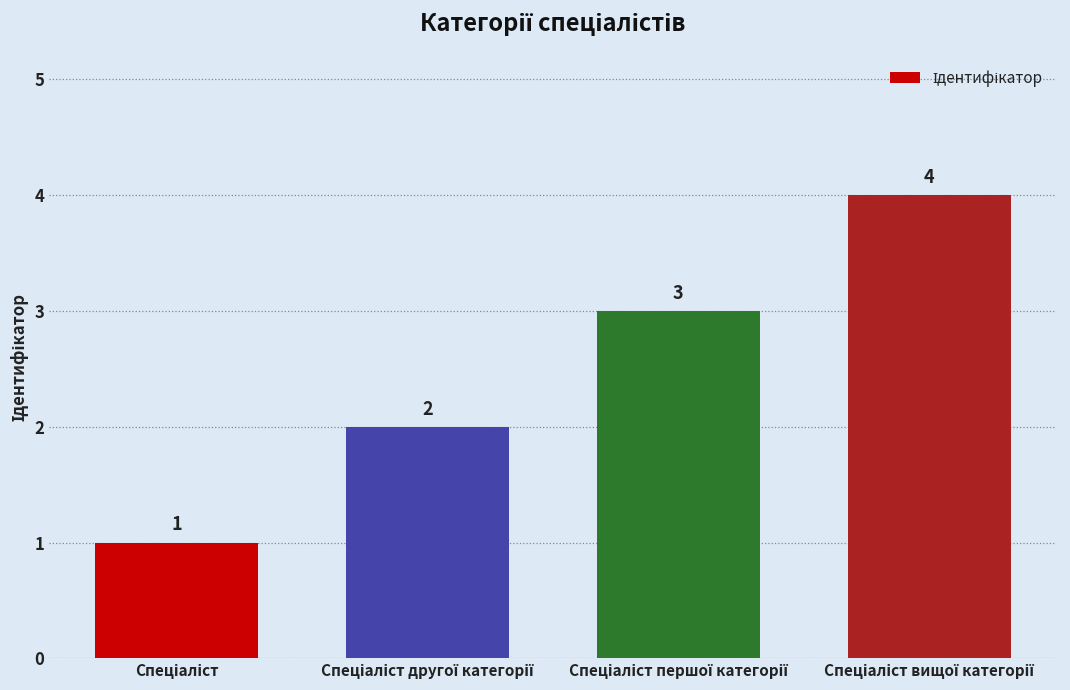

What is the value of the 4th bar from the left?

4